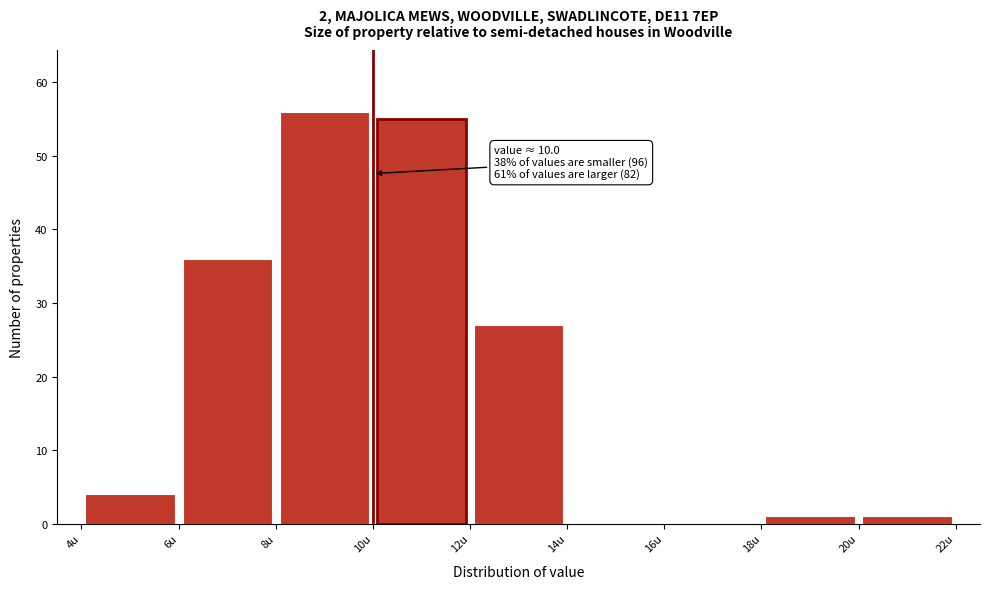

Over which range of the x-axis is the bar tallest?

8 to 10